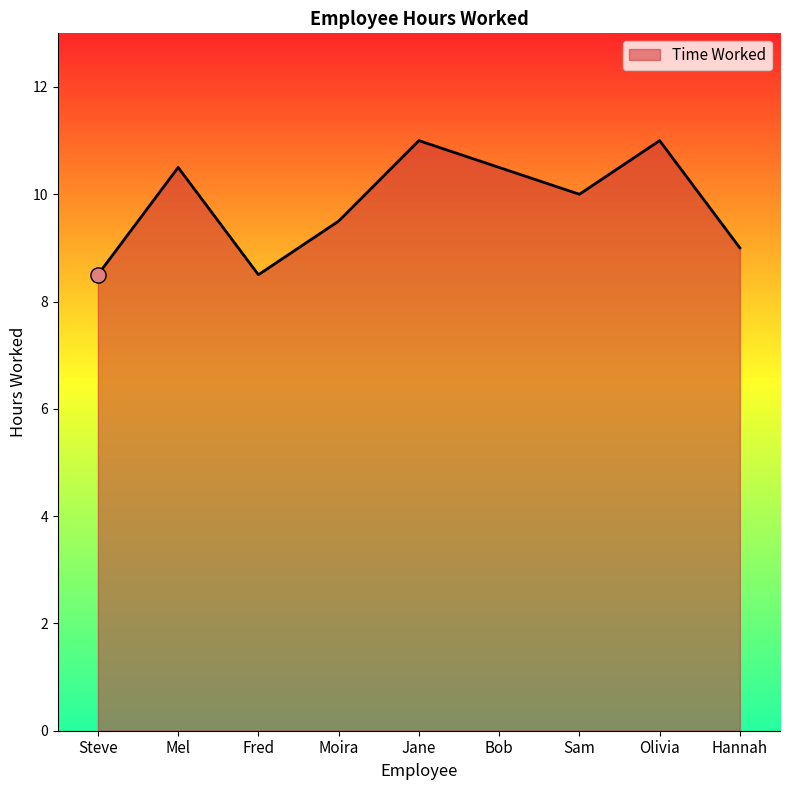

Approximately how many times larger is the value at Fred compared to Mel?

0.8